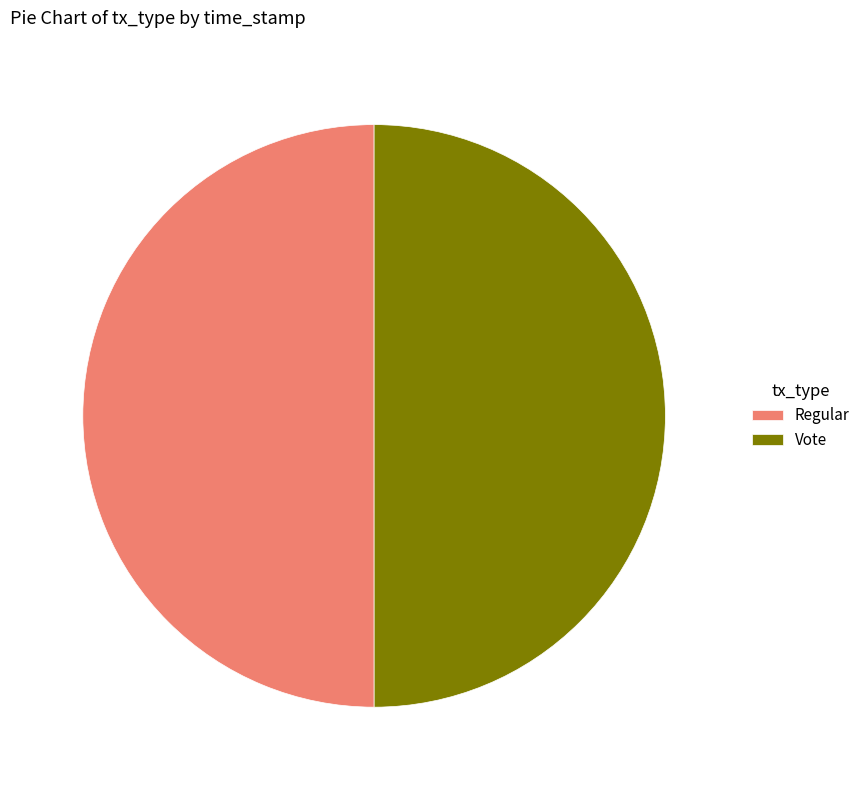

Is it true that Vote is 50% of the pie?

True